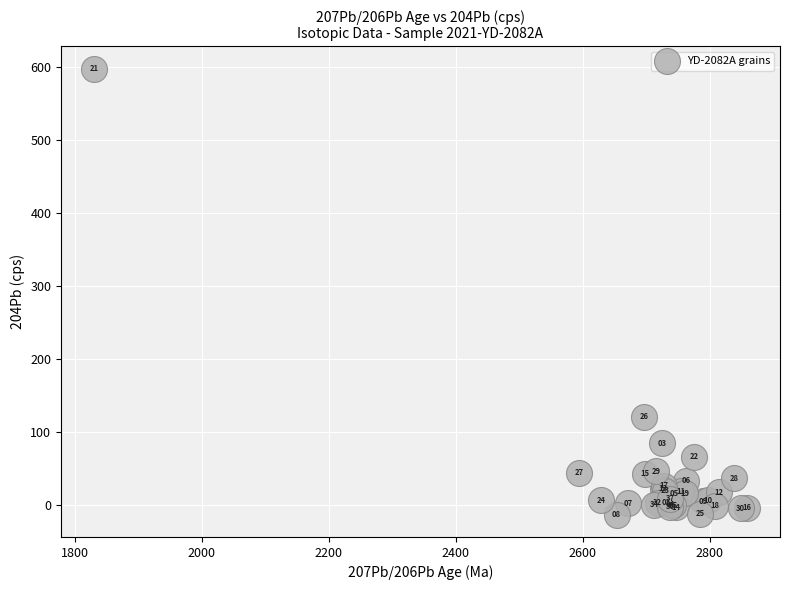

What Y value in the scatter plot is closest to 292?

120.9